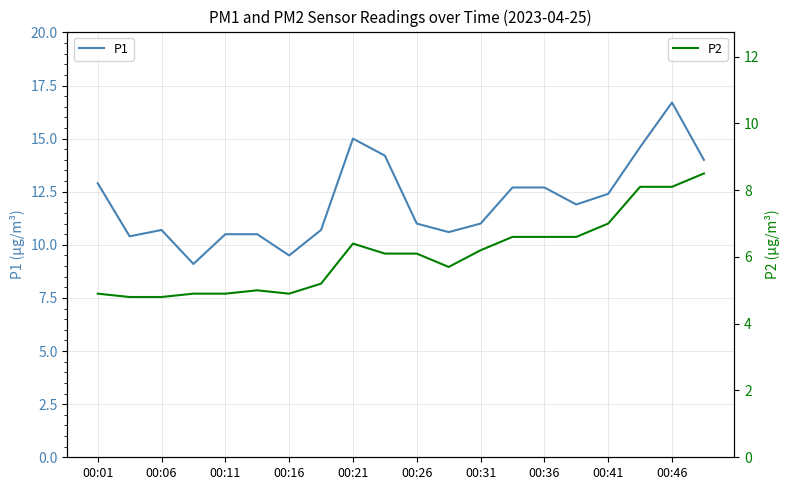

True or false: P1 and P2 intersect in this chart.

False